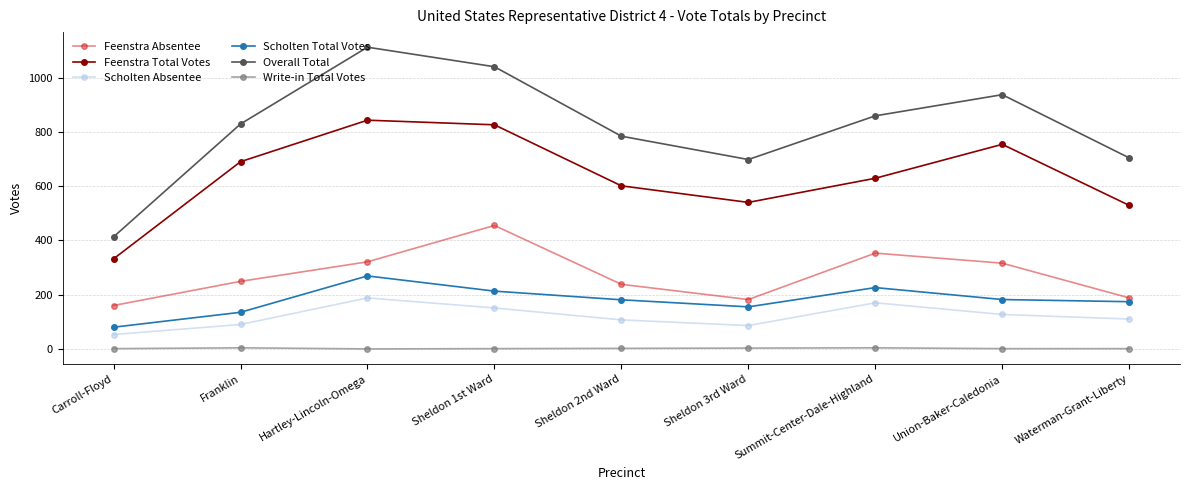

What position from the right is Franklin?

8